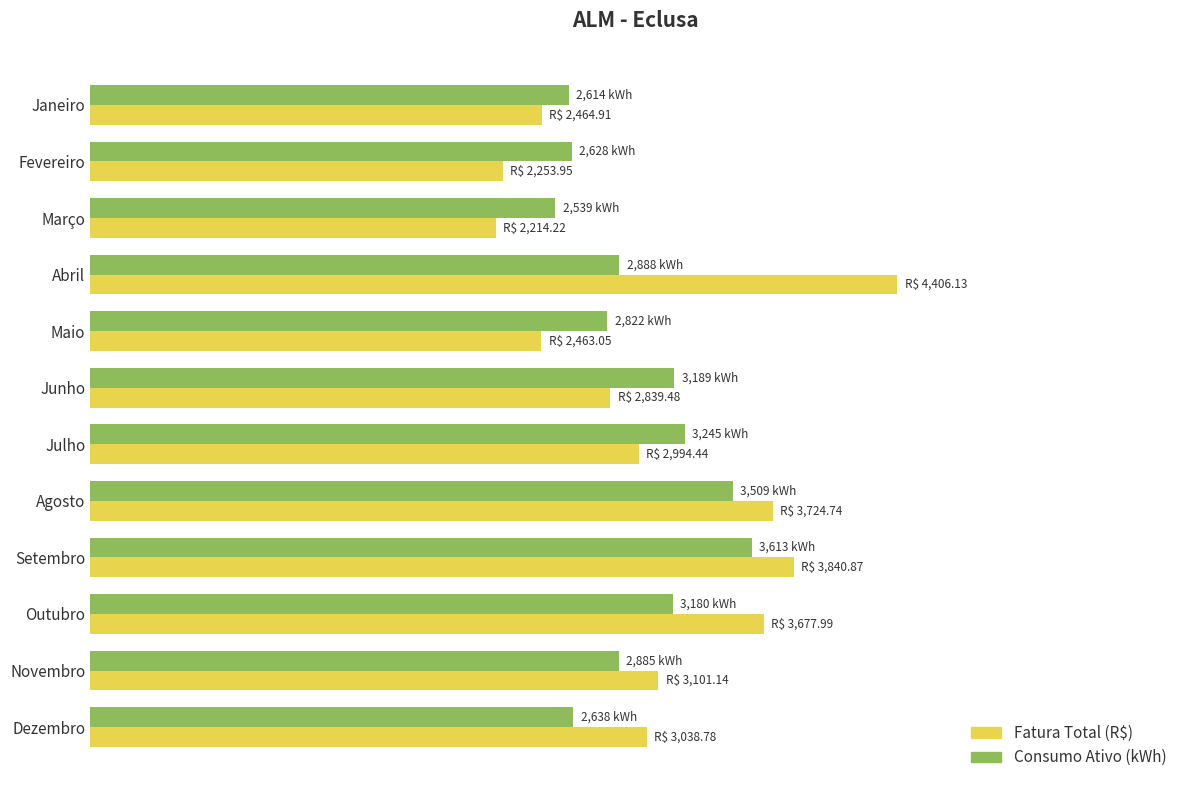

What are all the series names shown in the legend?

Fatura Total (R$), Consumo Ativo (kWh)